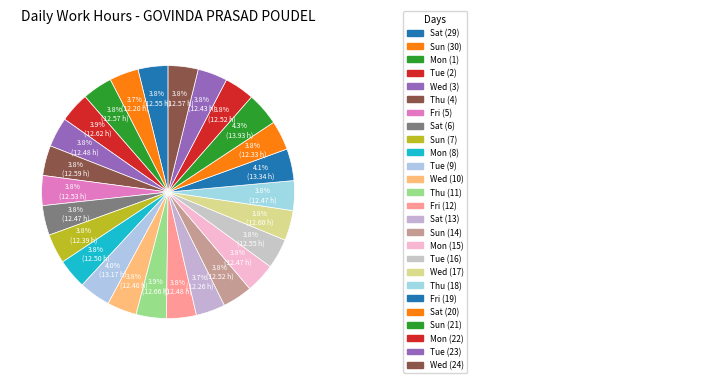

Which category has the biggest portion of the pie?

Sun (21)